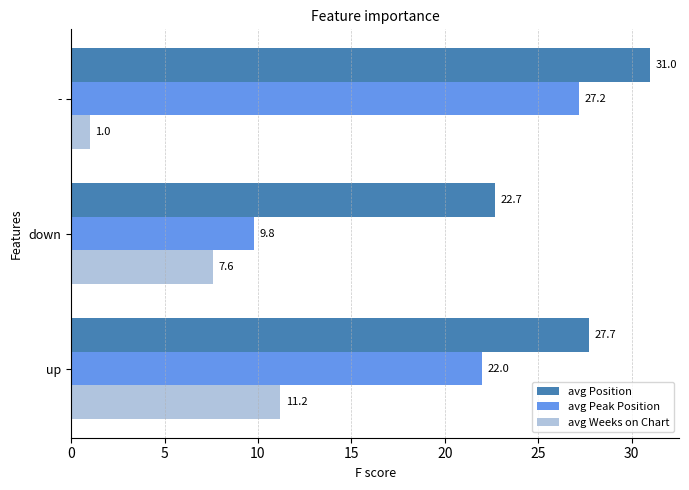

Which series has the largest total across all categories?

avg Position